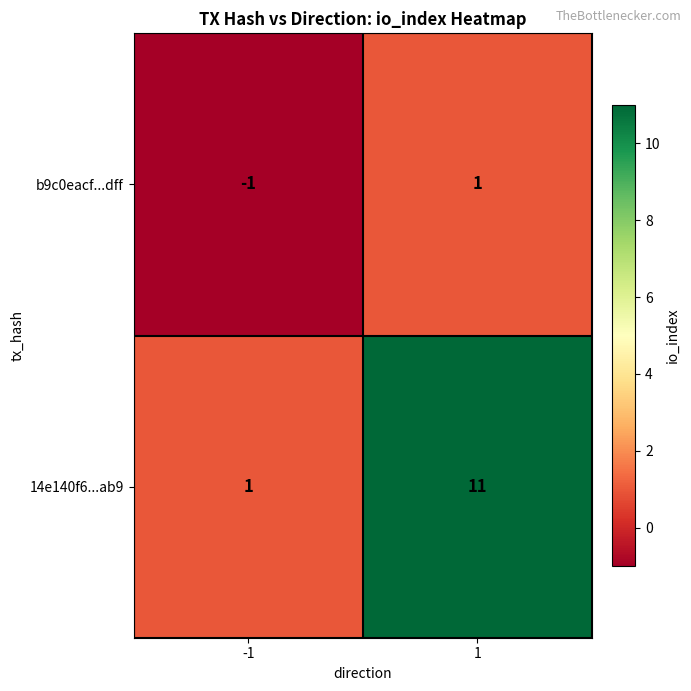

Rank the series by their maximum value, from lowest to highest.

b9c0eacf...dff, 14e140f6...ab9